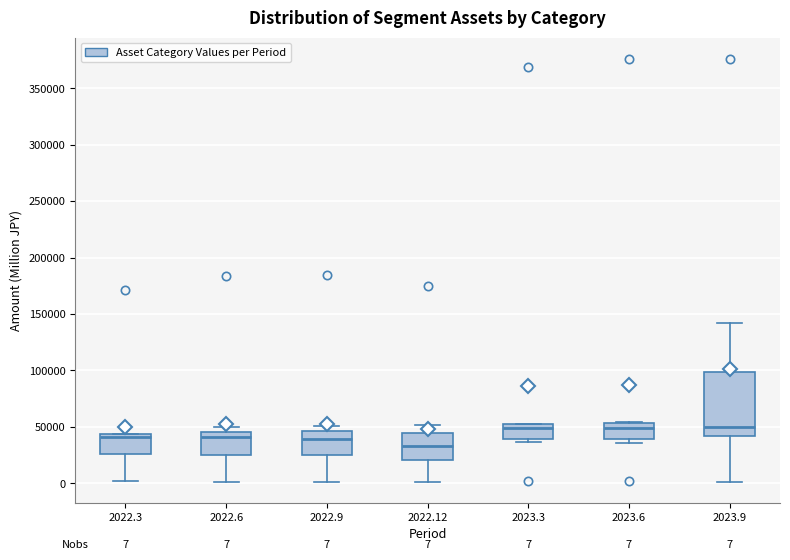

Which box's median line is the lowest?

2022.12